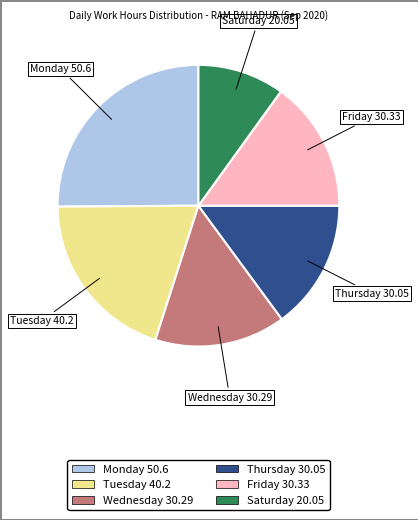

What is the smallest slice in the pie chart?

Saturday